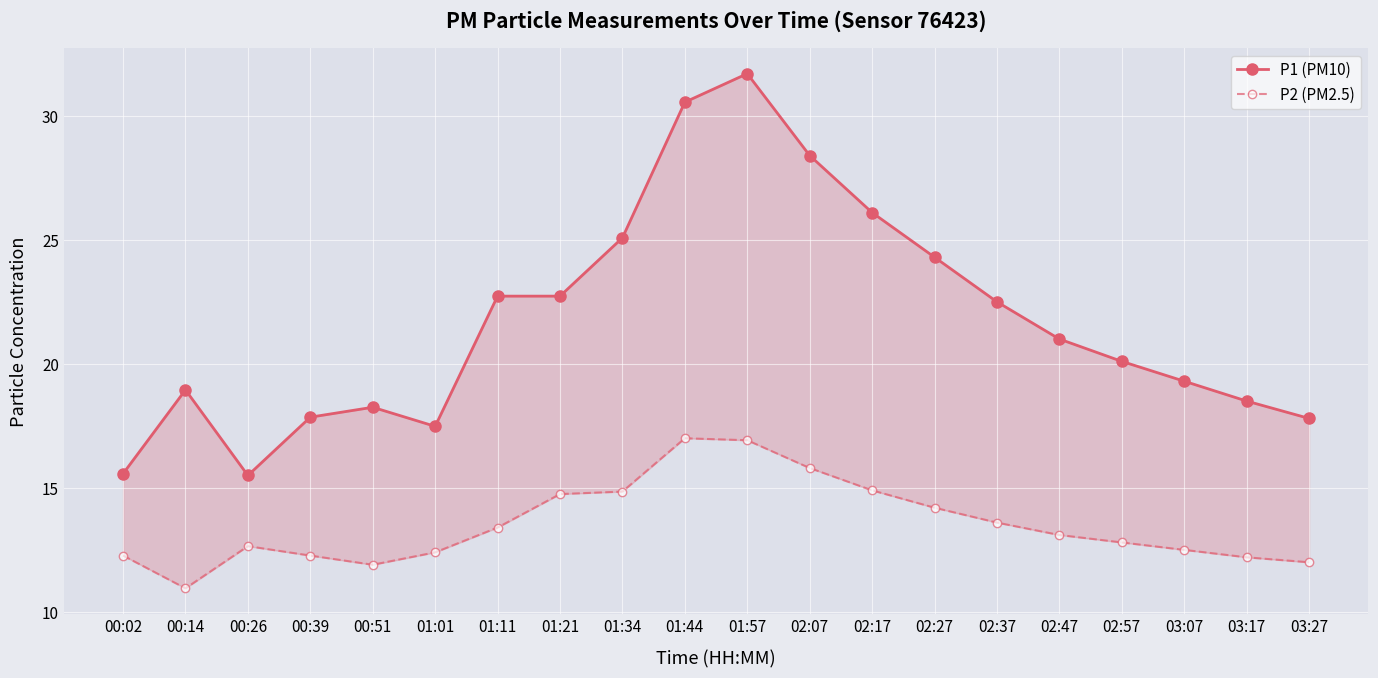

What is the average value of the P2 (PM2.5) series?

13.5